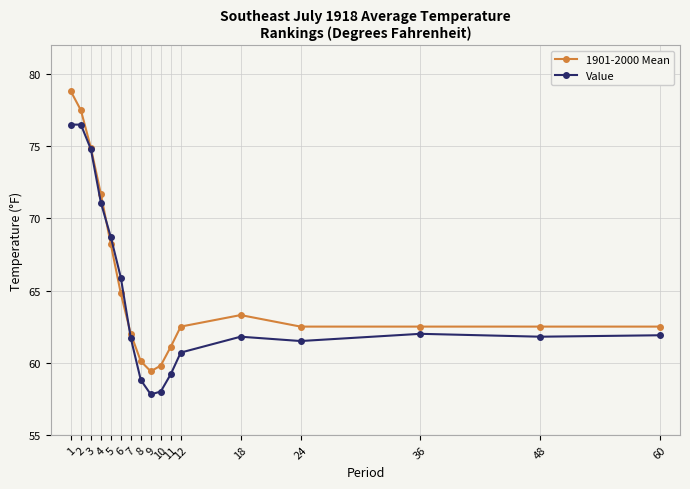

What is the greatest value displayed?

78.8